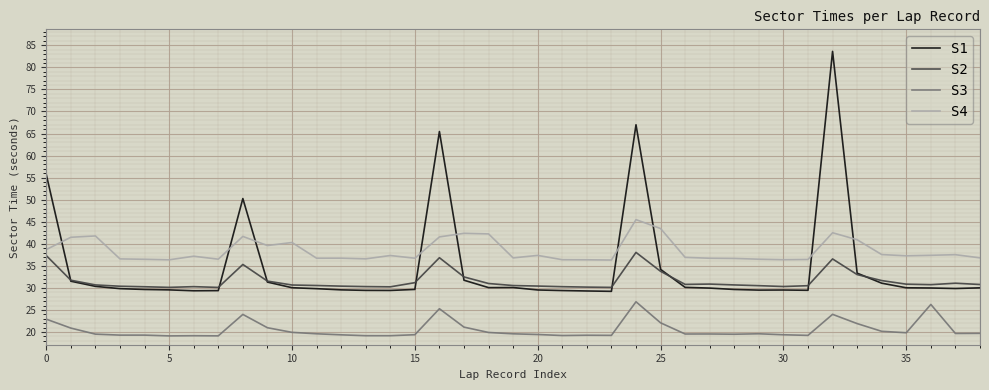

Rank the series by their average value, from lowest to highest.

S3, S2, S1, S4